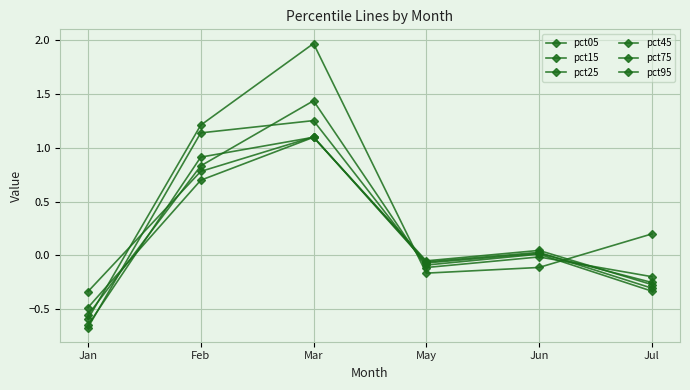

True or false: pct05 and pct45 intersect in this chart.

True